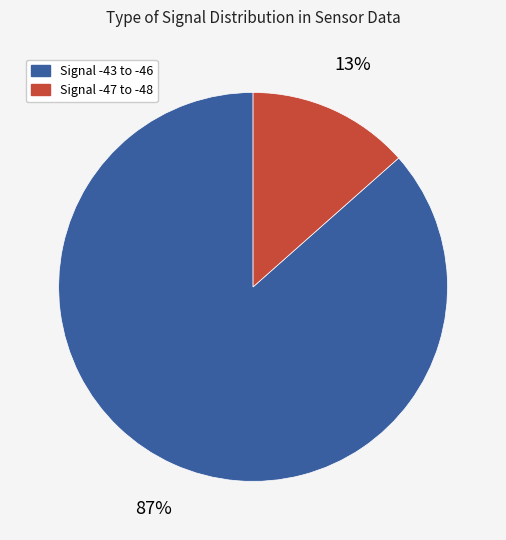

Is there any slice that represents more than half of the pie?

Yes